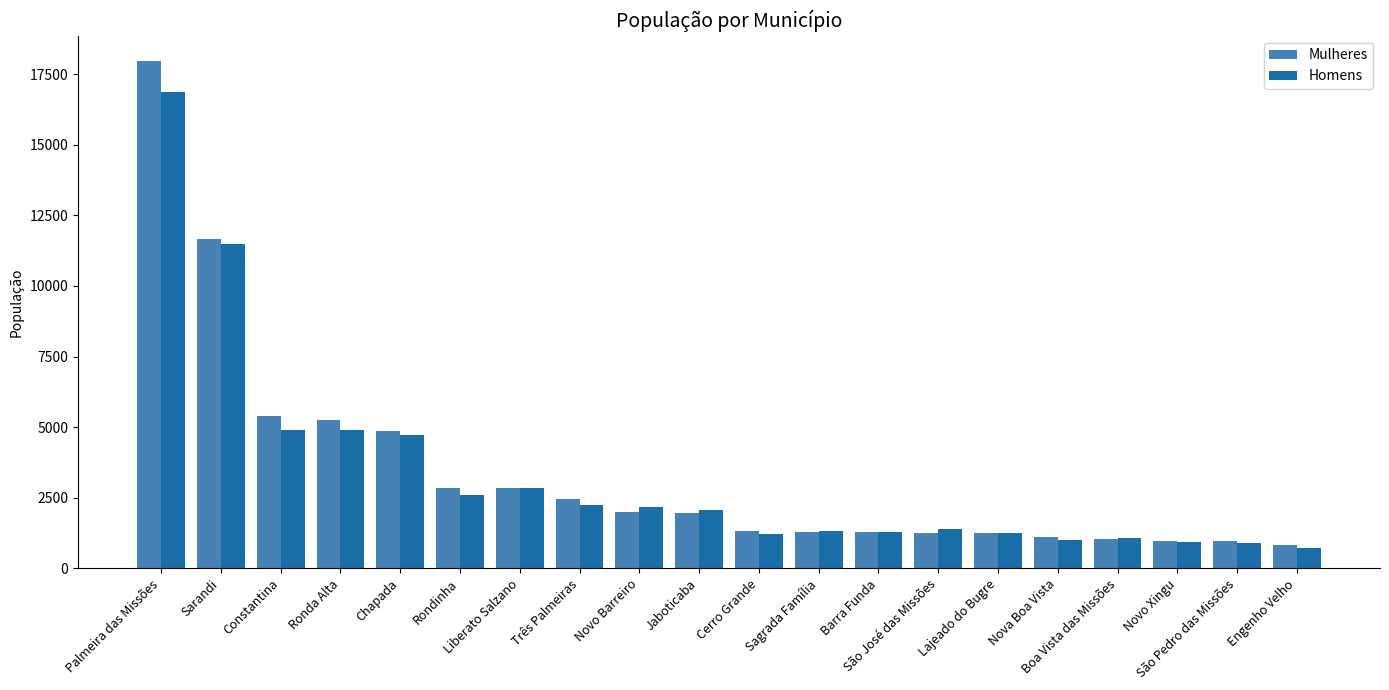

Which category has the lowest value in the Homens series?

Engenho Velho